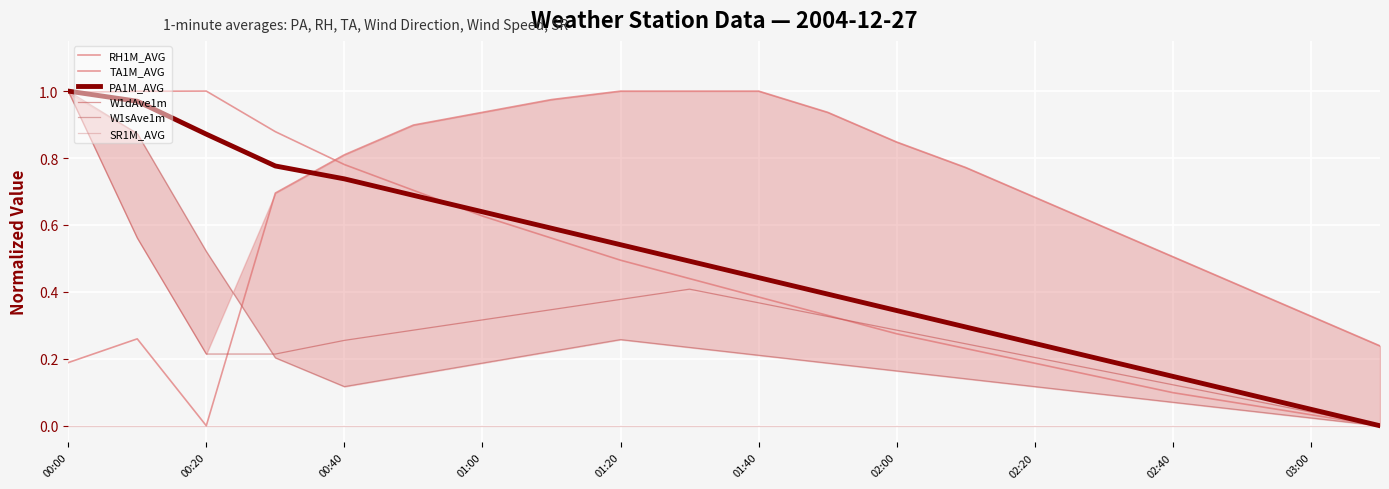

True or false: PA1M_AVG and W1sAve1m intersect in this chart.

False